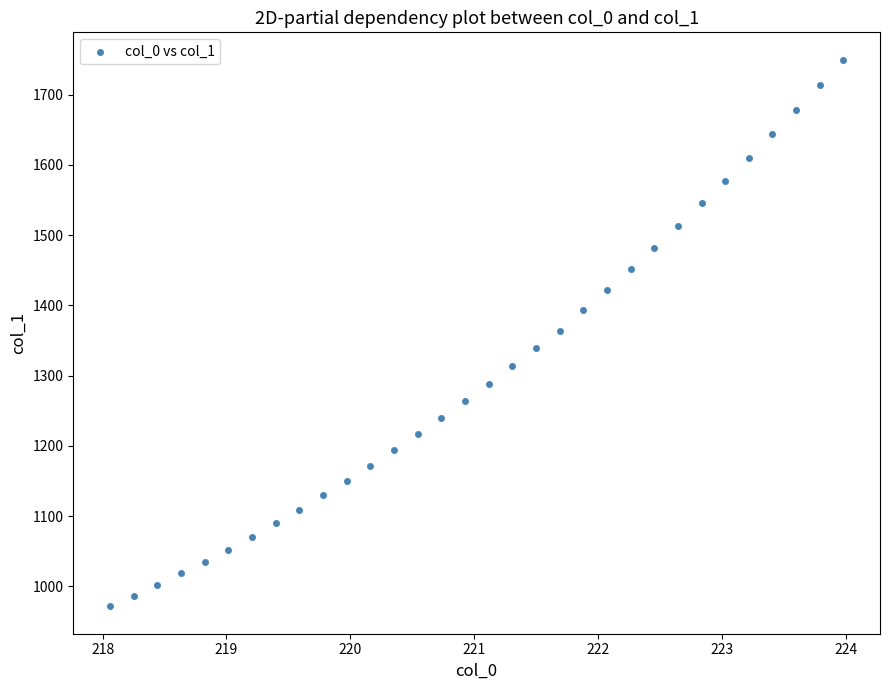

What is the range of Y values (max minus min)?

778.0